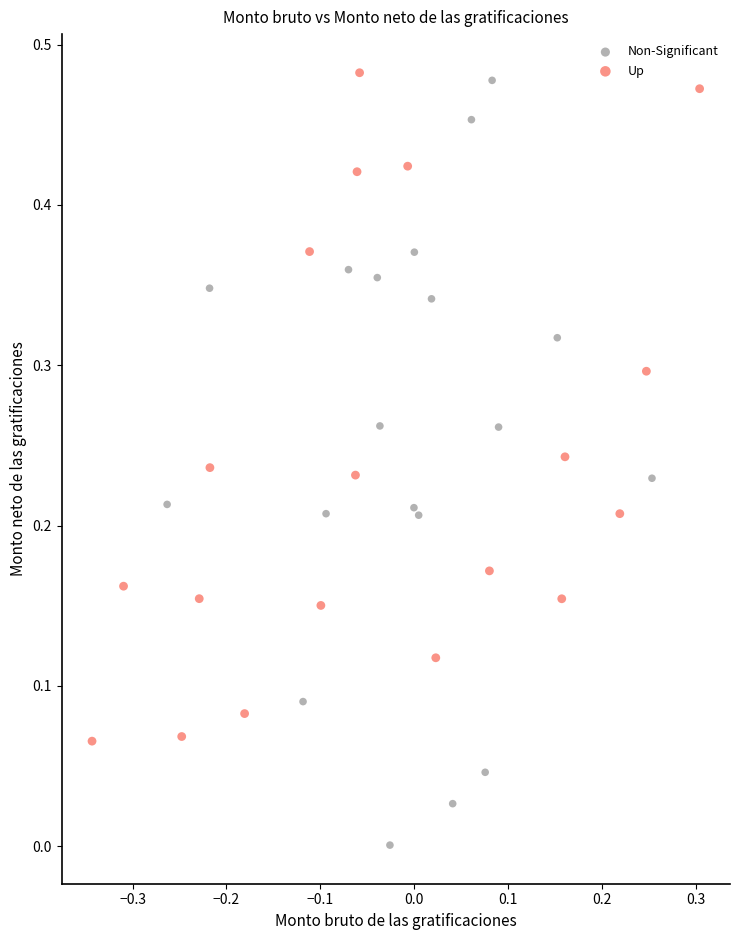

What are all the series names shown in the legend?

Non-Significant, Up